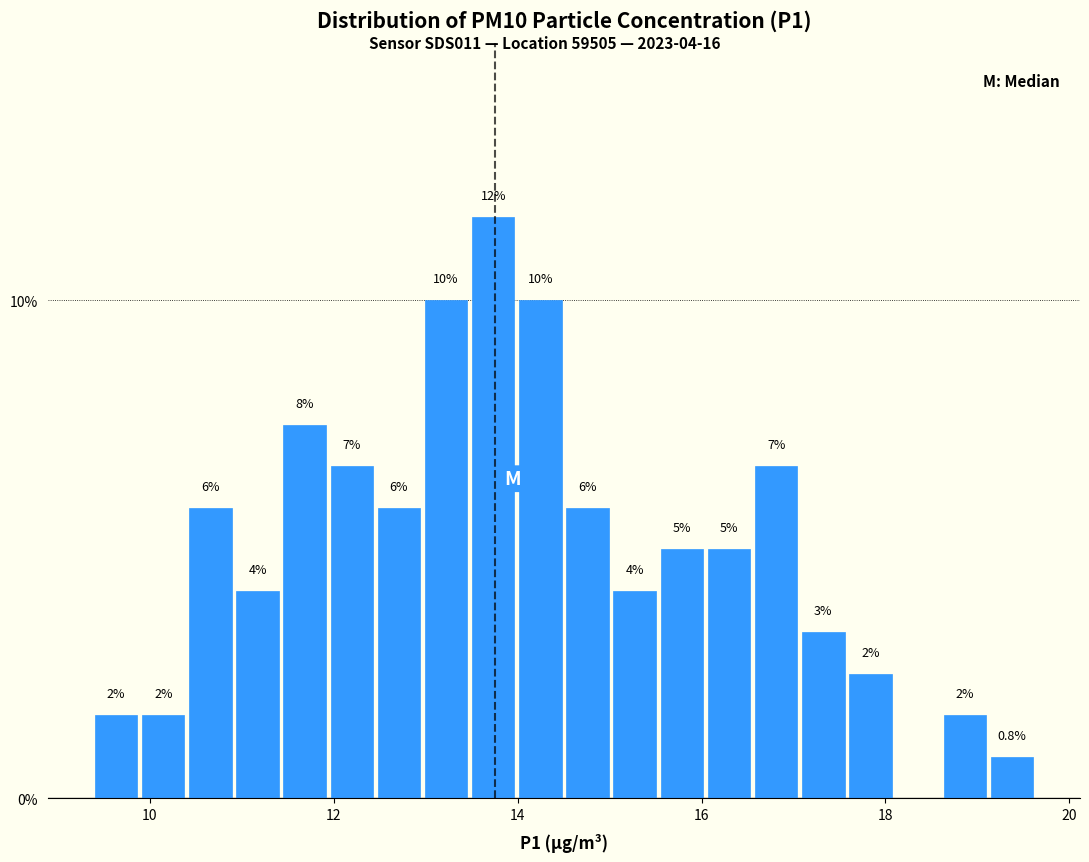

Around what value on the x-axis is the tallest bar? Give the approximate position of its centre, as read against the axis.

13.8